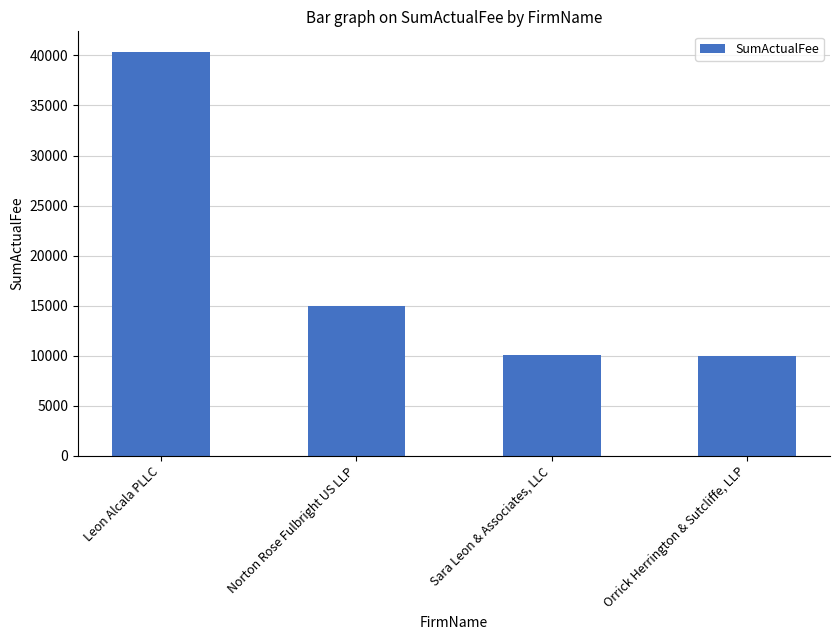

How many data points are less than 15000?

2